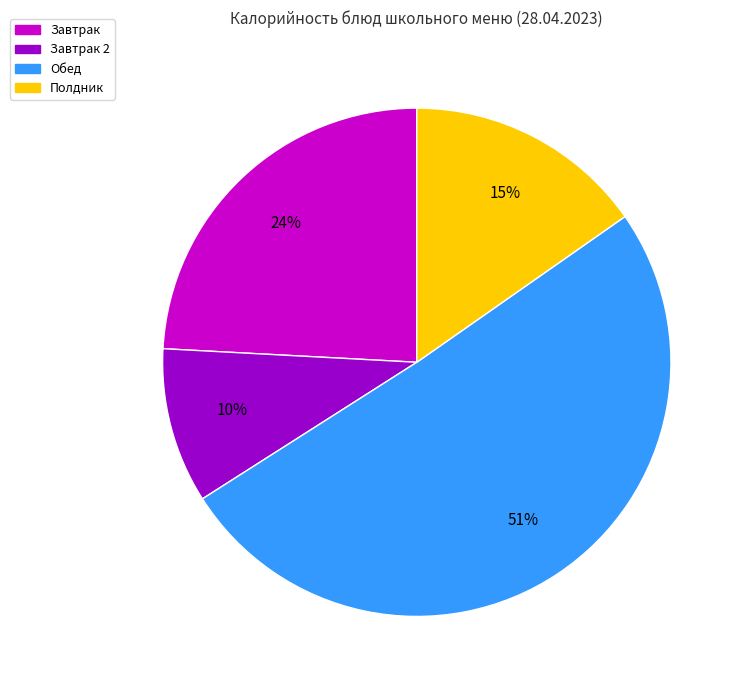

How many slices are in this pie chart?

4